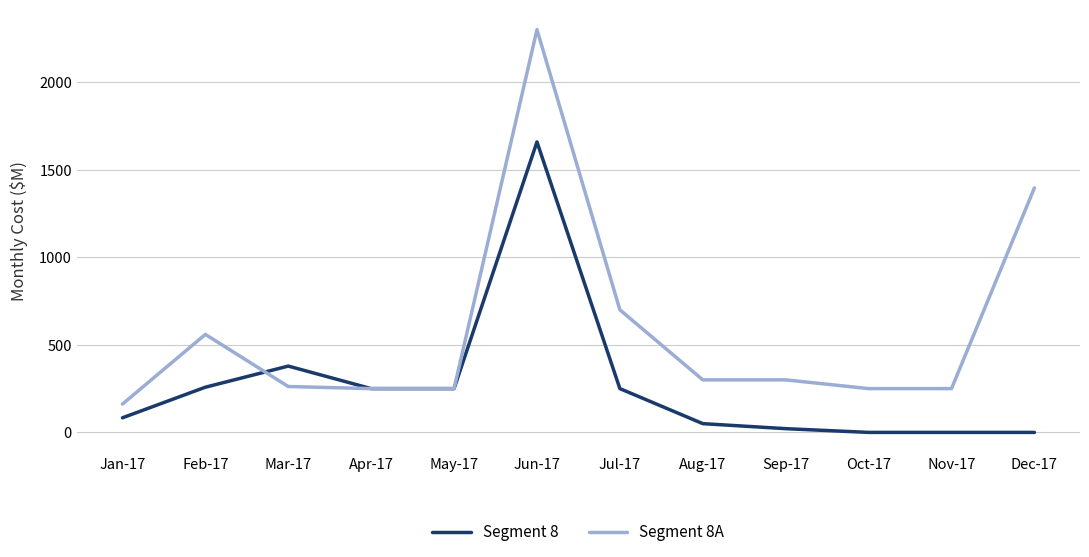

Where is Segment 8A nearest to the value 1230?

Dec-17